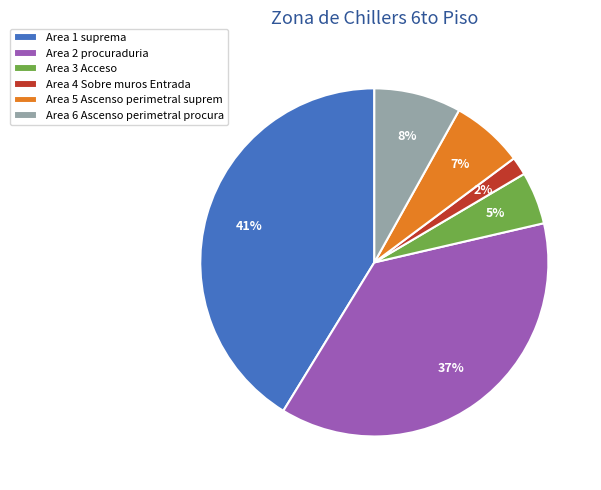

Is the sum of Area 5 Ascenso perimetral suprem and Area 3 Acceso greater than half?

No